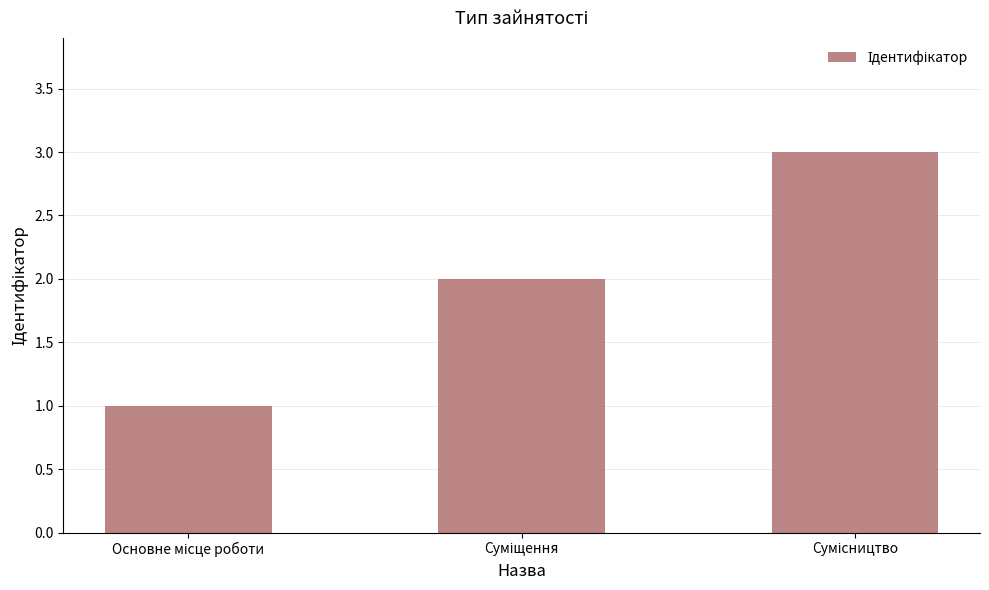

How many values are between 1 and 3?

3